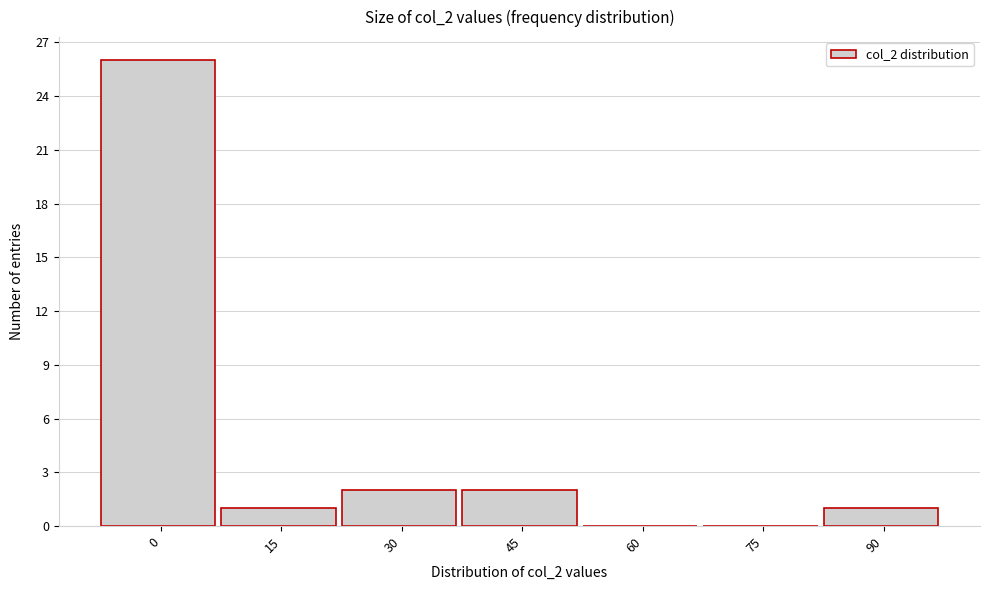

Reading right to left, extract all data points from this chart.

90=1	75=0	60=0	45=2	30=2	15=1	0=26